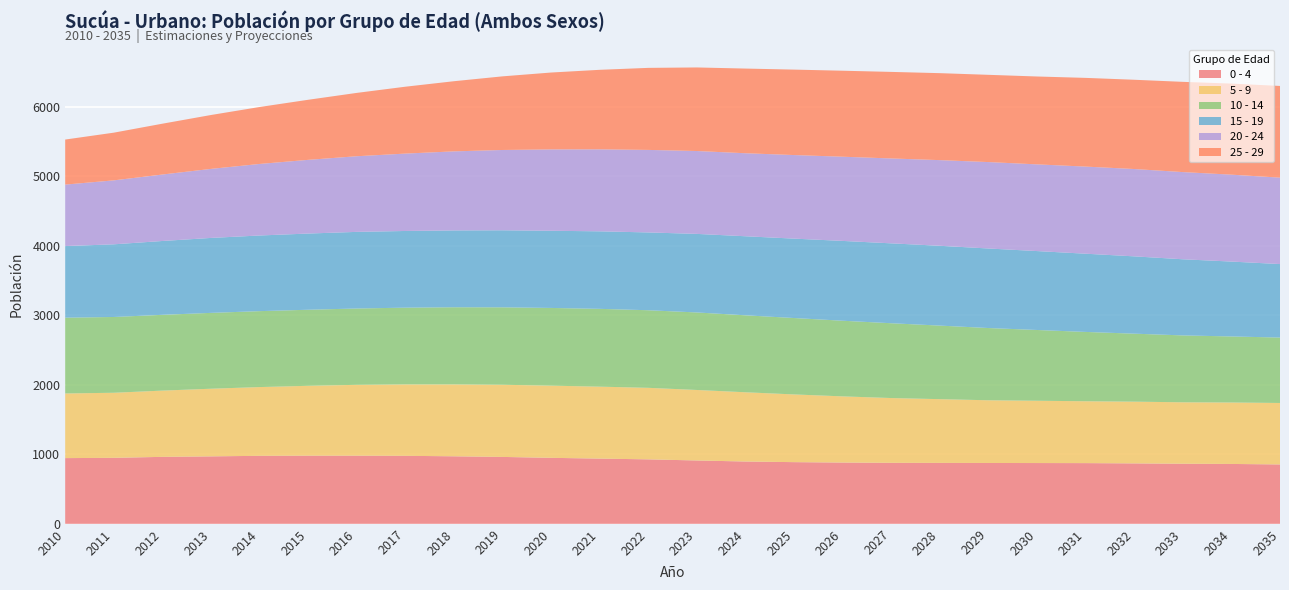

Reading left to right, what are all the values shown in this chart?

0 - 4: 945	949	963	970	978	980	980	978	971	962	949	938	927	911	896	887	881	877	876	875	874	873	869	864	861	854
5 - 9: 930	936	953	973	989	1005	1019	1027	1034	1038	1038	1035	1029	1014	996	974	952	932	917	902	896	890	888	884	884	884
10 - 14: 1090	1090	1090	1091	1092	1094	1098	1104	1110	1114	1118	1119	1116	1115	1107	1099	1088	1076	1058	1039	1018	997	978	962	950	941
15 - 19: 1030	1045	1062	1078	1088	1096	1102	1103	1105	1108	1110	1115	1119	1130	1137	1142	1148	1149	1148	1144	1135	1125	1112	1095	1077	1057
20 - 24: 884	920	956	993	1029	1060	1088	1113	1137	1155	1170	1179	1187	1192	1194	1202	1211	1221	1232	1243	1247	1253	1256	1254	1250	1243
25 - 29: 648	686	731	775	819	864	911	962	1009	1059	1106	1144	1180	1202	1218	1229	1237	1245	1251	1255	1264	1276	1284	1298	1310	1319